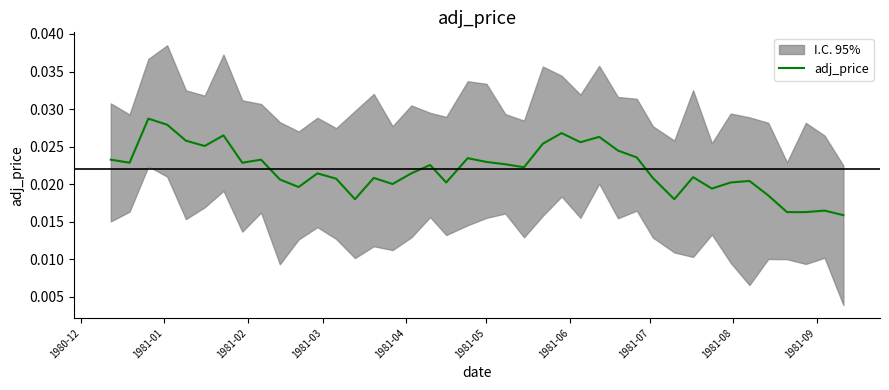

Where is the first local minimum?

1981-01